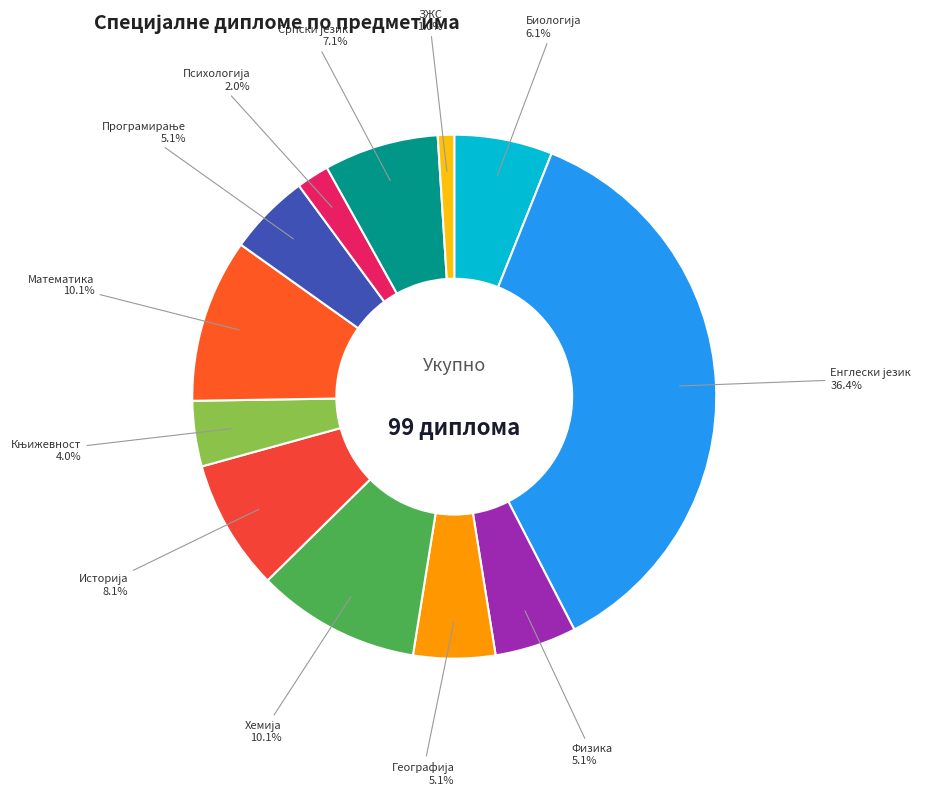

Is there a majority slice in this chart?

No